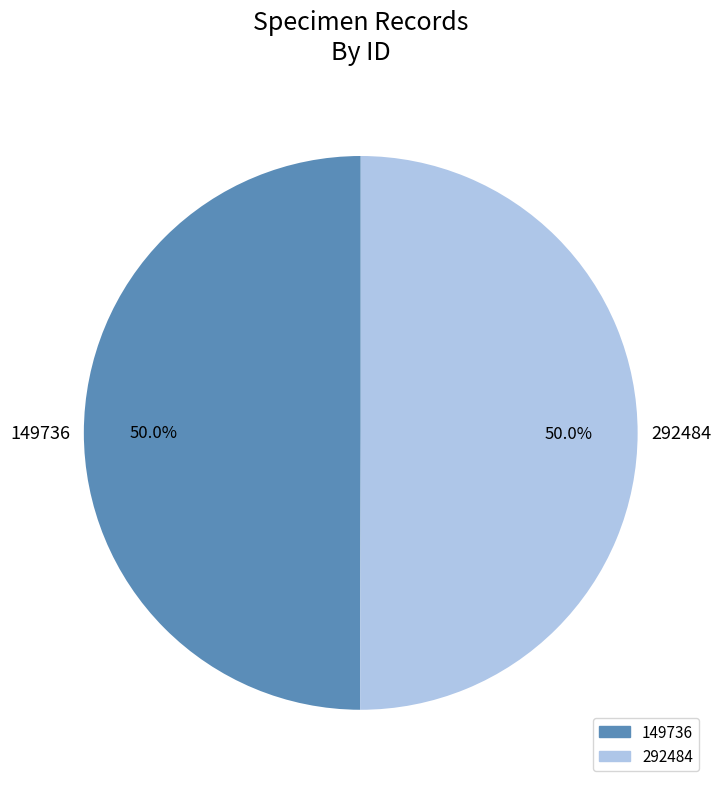

Approximately how many times larger is the value at 149736 compared to 292484?

1.0